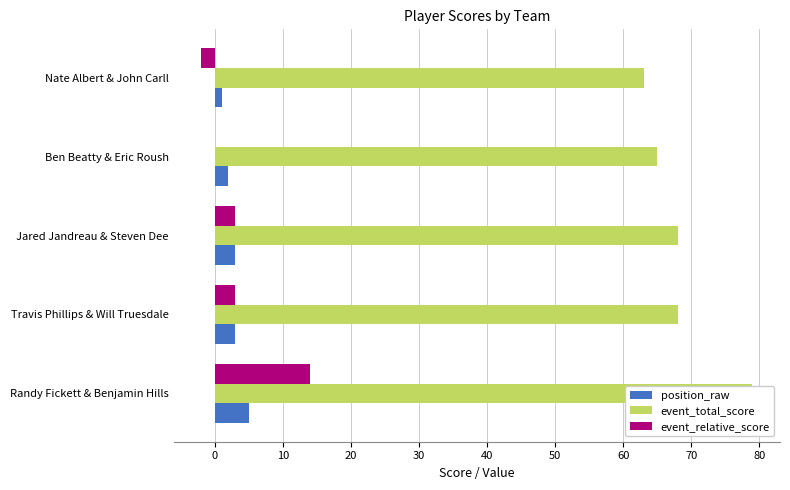

The value of position_raw at Nate Albert & John Carll is 0. True or false?

False